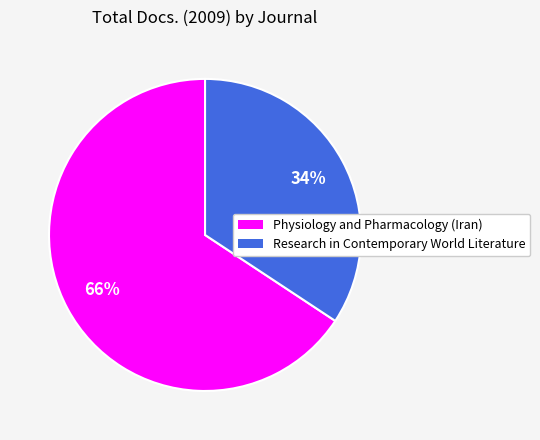

Is it true that Research in Contemporary World Literature is 34% of the pie?

True